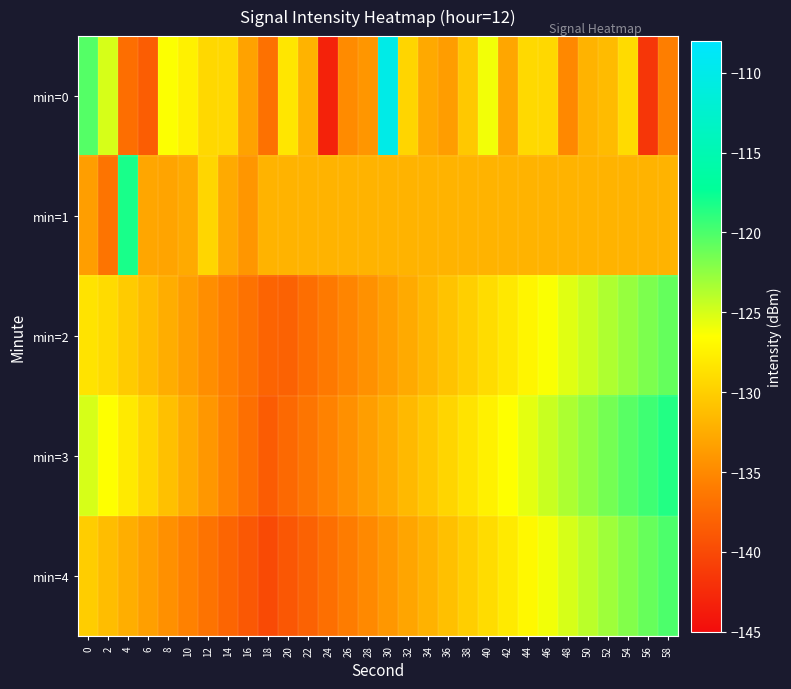

Which series has the widest spread of values?

min=0